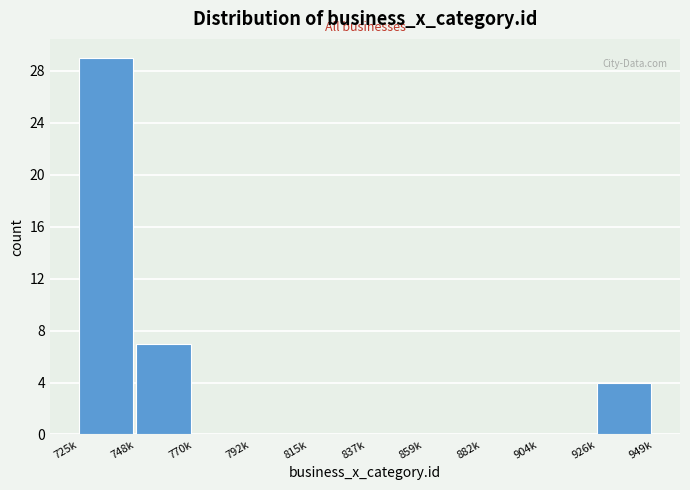

Reading right to left, what are all the values shown in this chart?

926k=4	904k=0	882k=0	859k=0	837k=0	815k=0	792k=0	770k=0	748k=7	725k=29